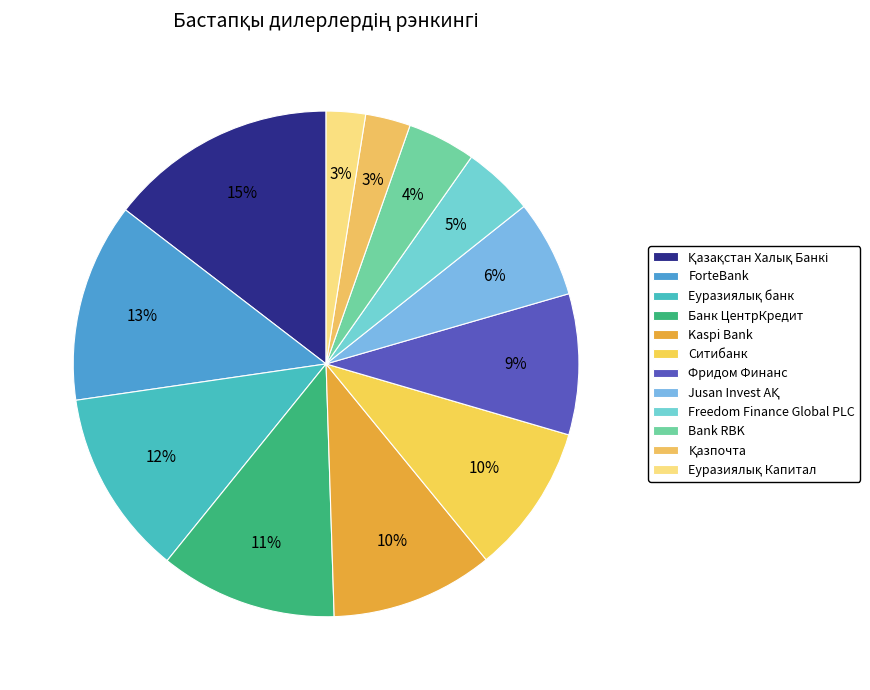

Between Ситибанк and Фридом Финанс, which is larger?

Ситибанк